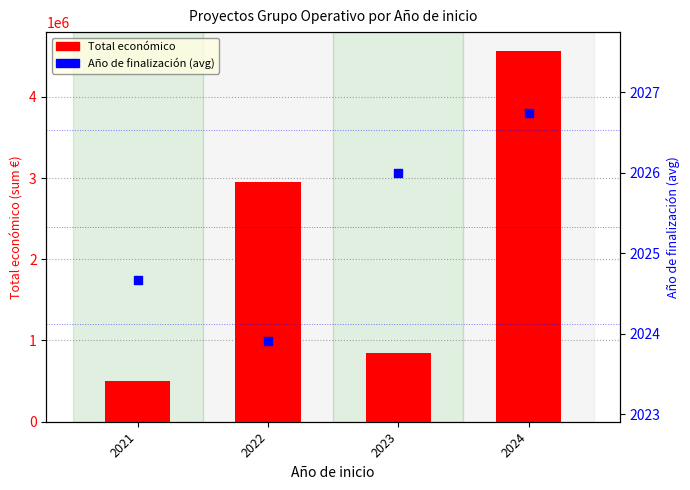

Which series has the widest spread of Y values?

Total económico